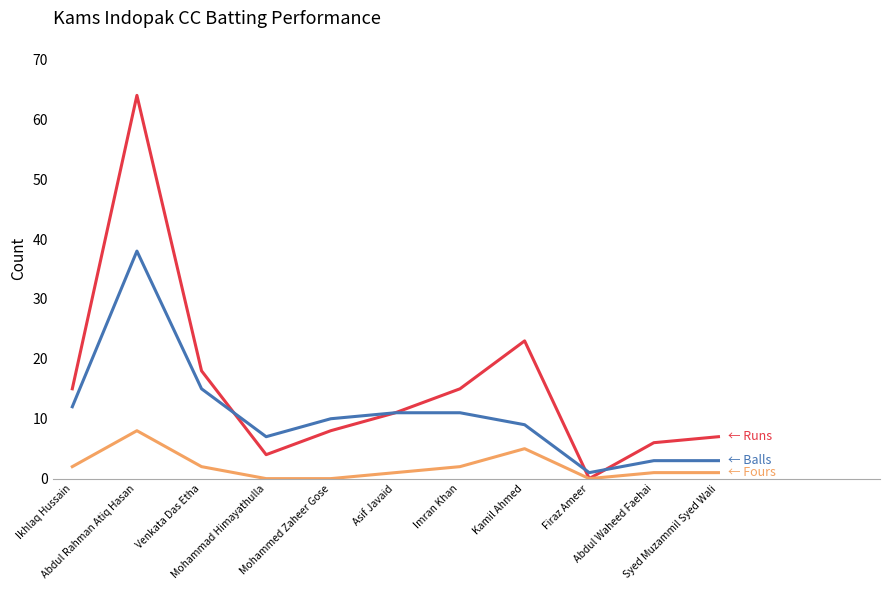

What is the greatest value displayed?

64